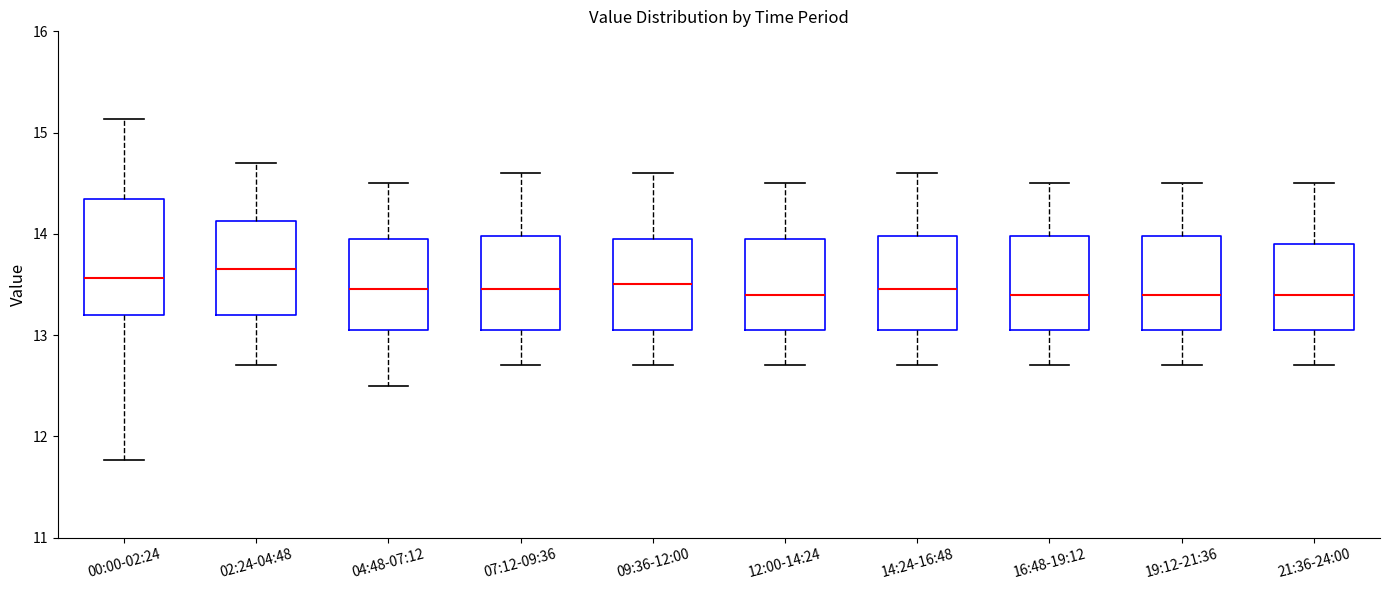

Comparing the boxes themselves (not the whiskers), which one is the tallest?

00:00-02:24